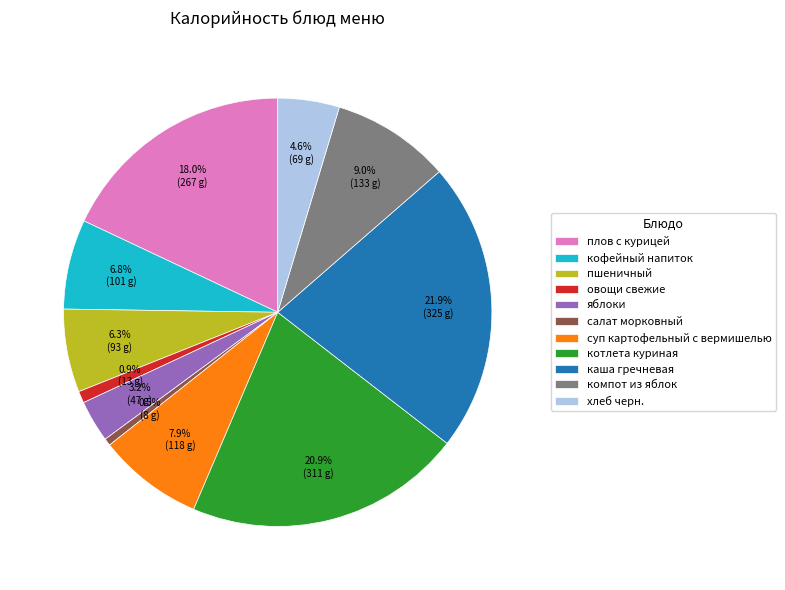

To the nearest percent, what percentage of the pie is каша гречневая?

22%